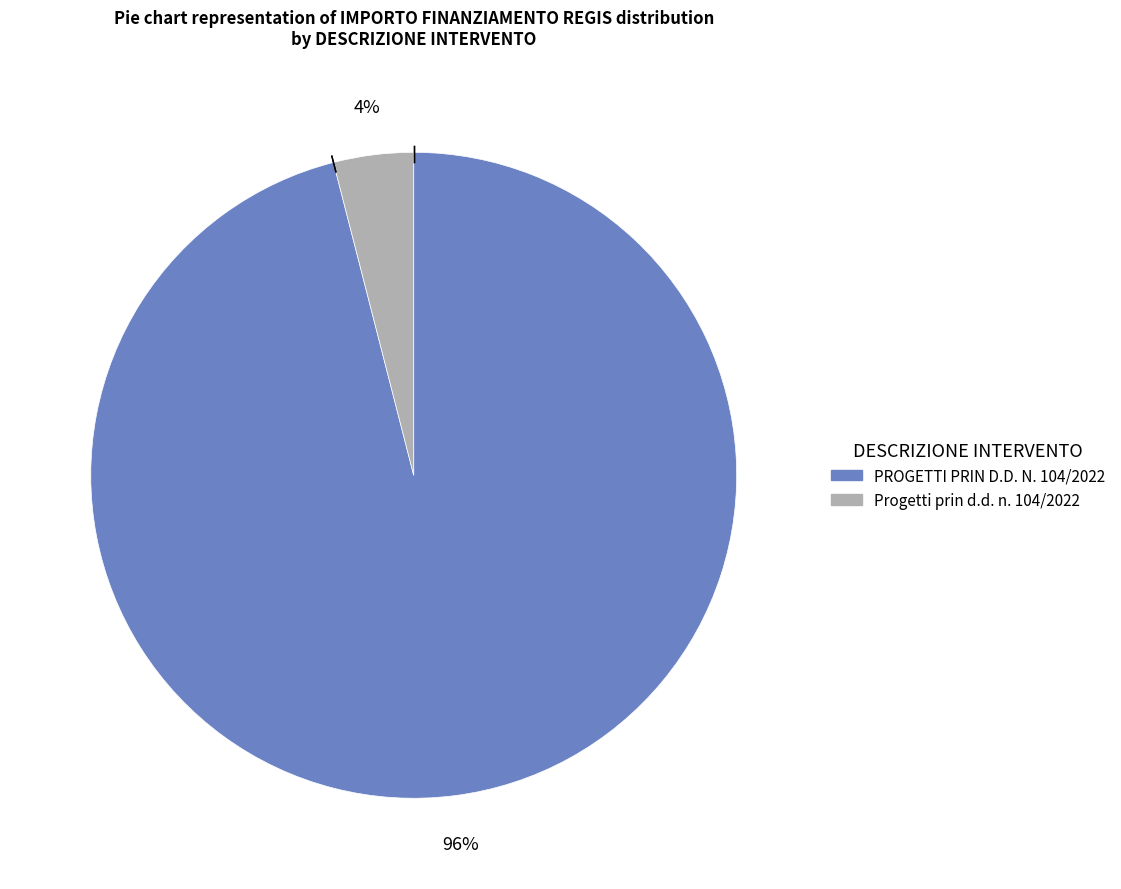

Count the number of slices in the pie.

2